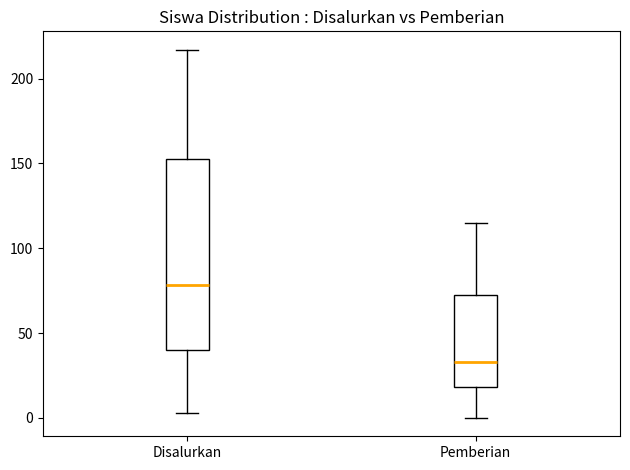

Reading left to right, read every box against the y-axis: the position of its median line, the range the box covers, and the ends of its whiskers. The values are not printed on the chart, so give them approximately, as read against the axis.

Disalurkan: median 80, box 40 to 155, whiskers 5 to 215
Pemberian: median 35, box 20 to 70, whiskers 0 to 115